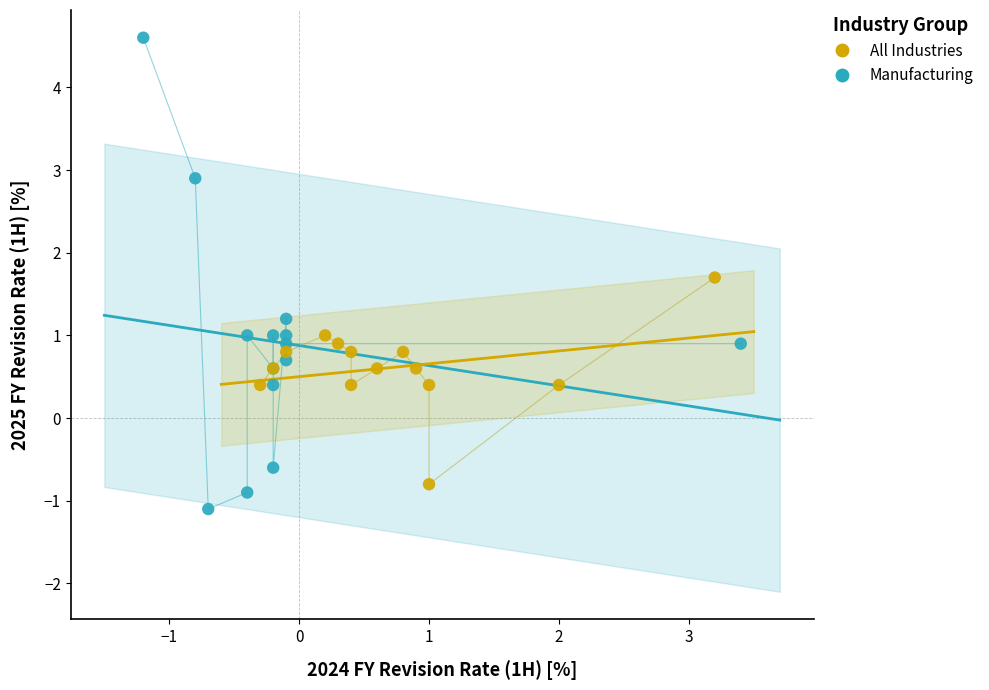

What are all the series names shown in the legend?

All Industries, Manufacturing